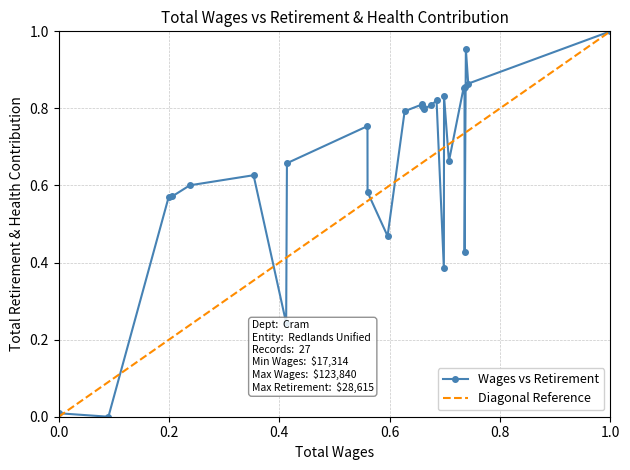

Reading right to left, what are all the values shown in this chart?

1.0	0.9	1.0	0.4	0.9	0.9	0.7	0.8	0.4	0.8	0.8	0.8	0.8	0.8	0.8	0.8	0.5	0.6	0.8	0.7	0.2	0.6	0.6	0.6	0.6	0.0	0.0